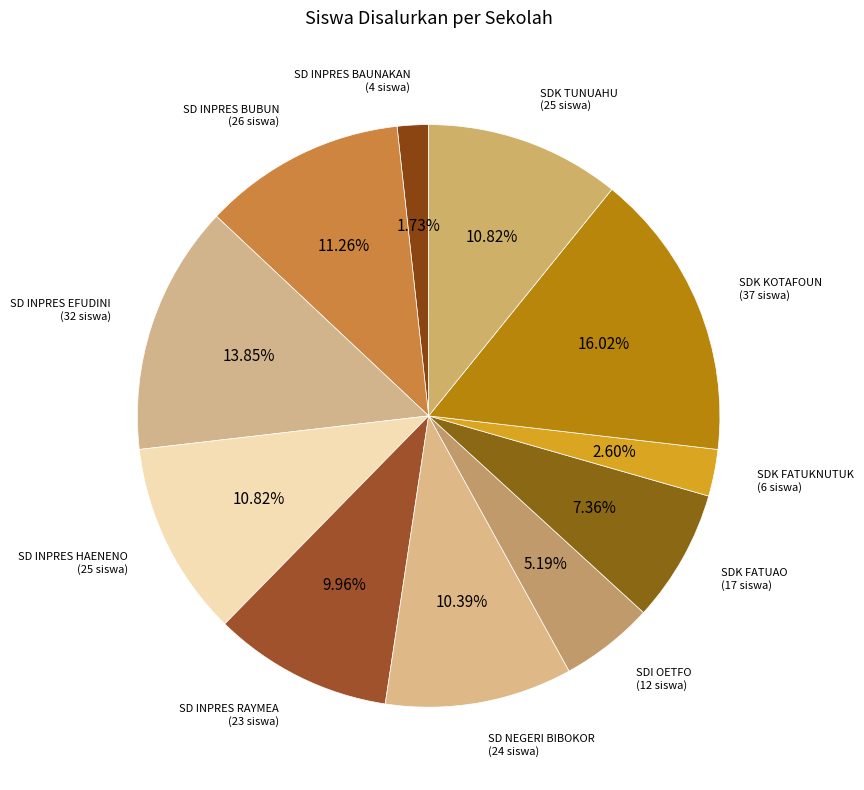

How much of the chart is everything except SDK FATUAO?

92.6%